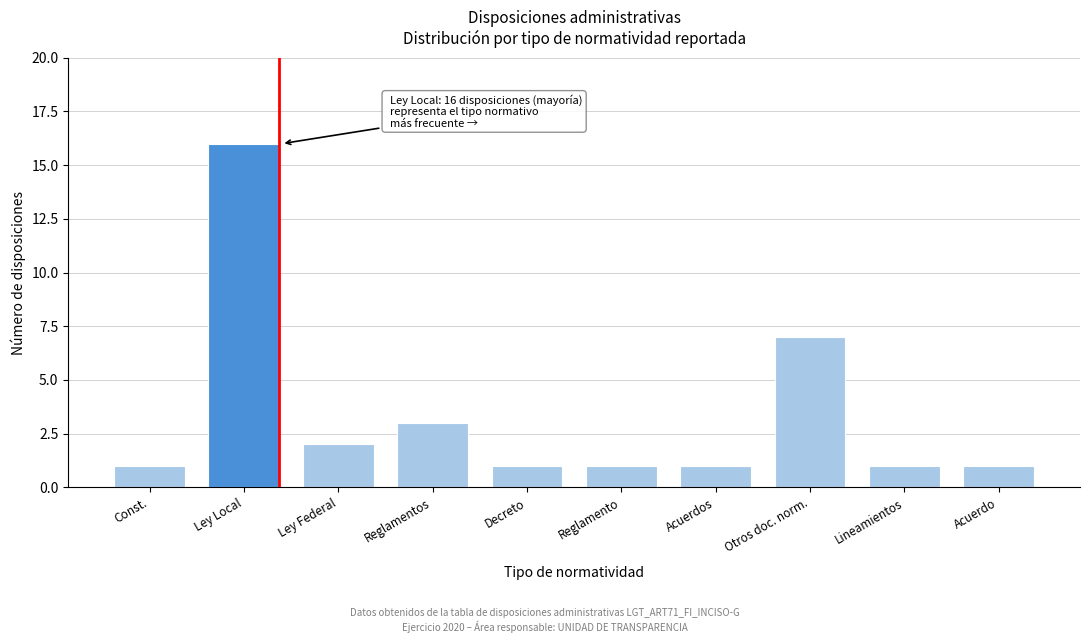

Reading left to right, extract all data points from this chart.

1	16	2	3	1	1	1	7	1	1